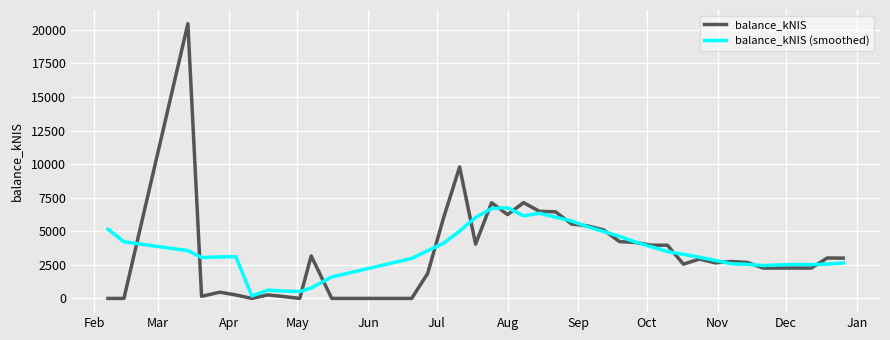

Does the chart have visible grid lines?

Yes